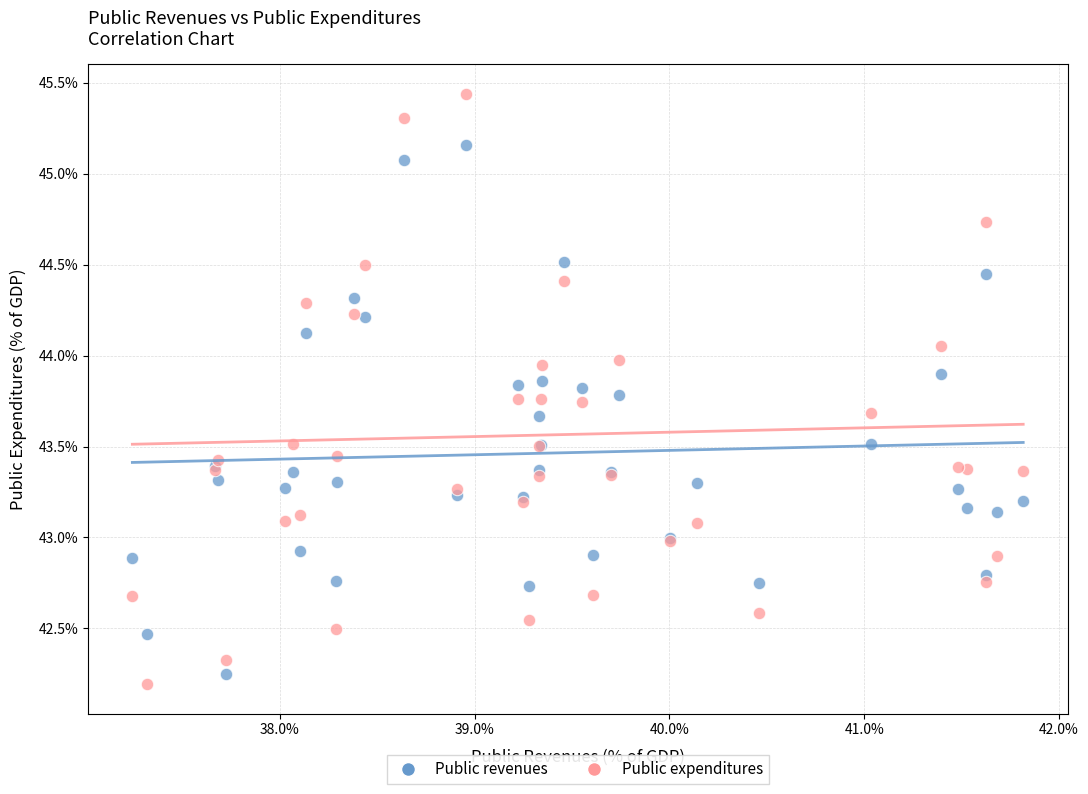

Which series has the widest spread of Y values?

Public expenditures